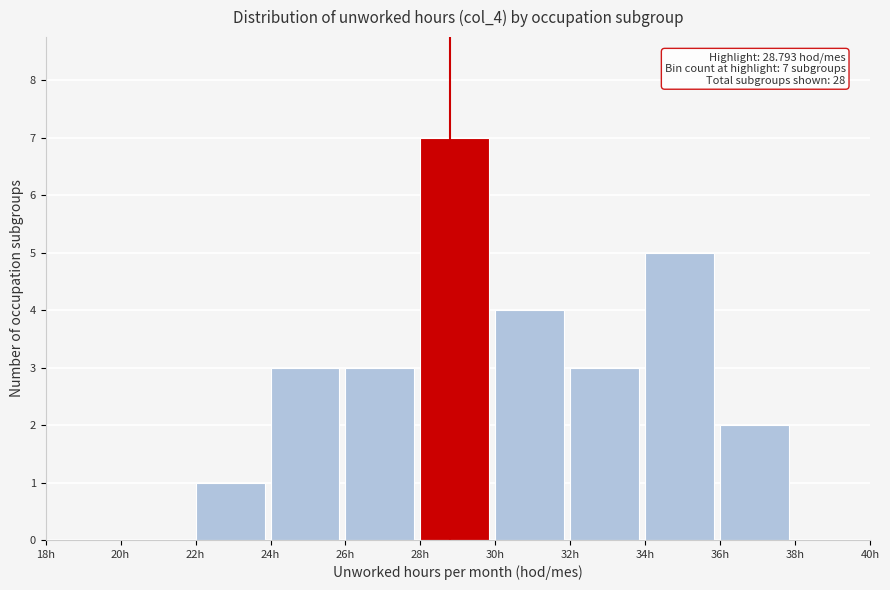

Over which range of the x-axis is the bar tallest?

28 to 30